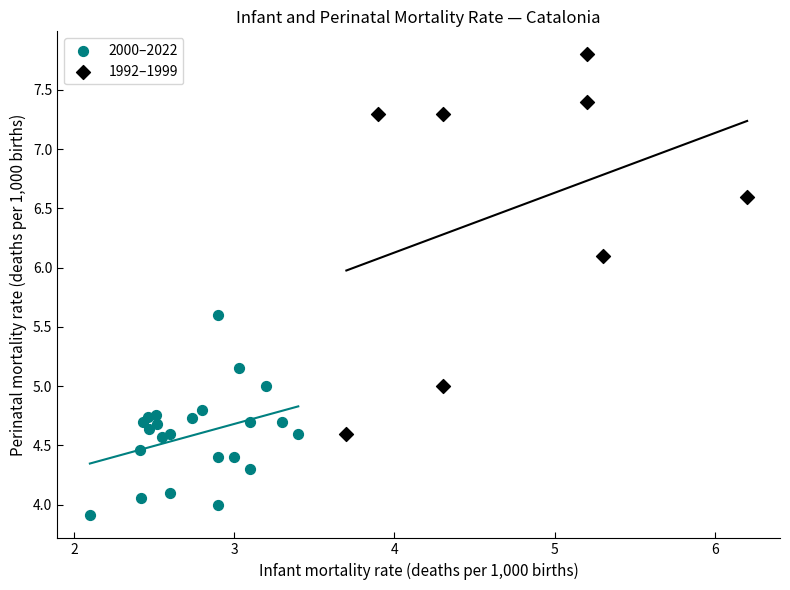

Which series contains the lowest Y value?

2000–2022